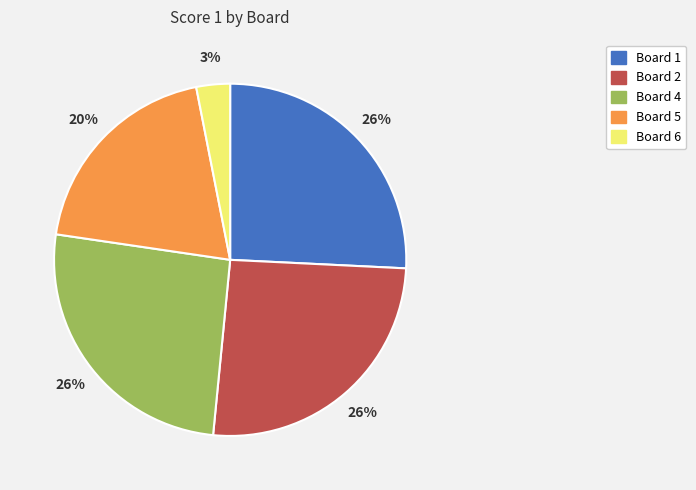

Does Board 4 represent more than half of the total?

No